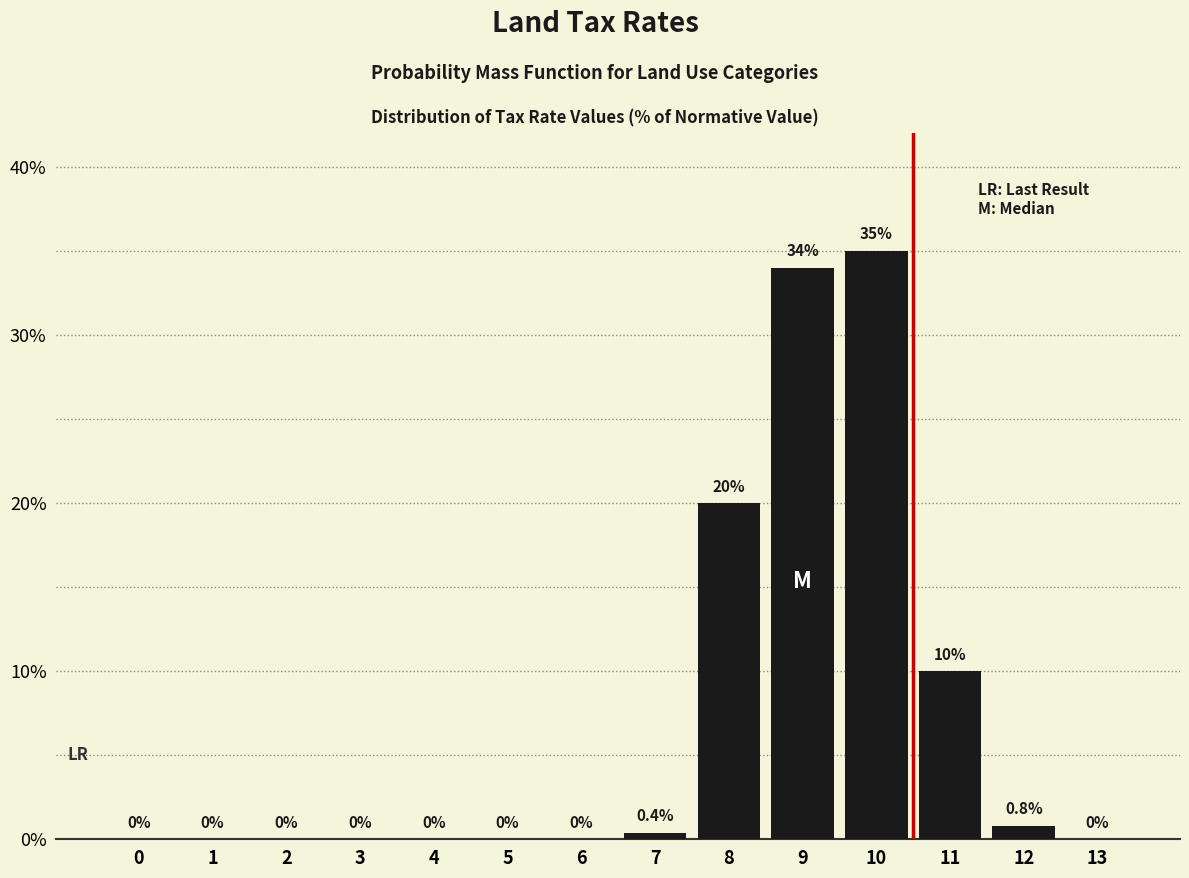

Reading left to right, what are all the values shown in this chart?

0=0.0	1=0.0	2=0.0	3=0.0	4=0.0	5=0.0	6=0.0	7=0.4	8=20.0	9=34.0	10=35.0	11=10.0	12=0.8	13=0.0